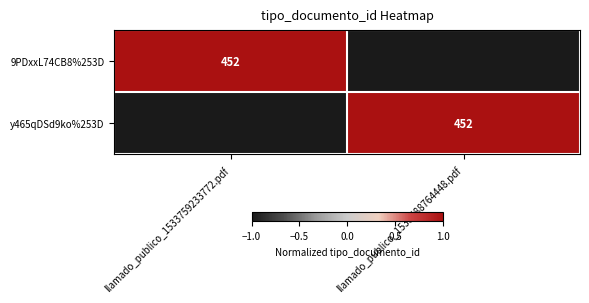

The value of 9PDxxL74CB8%253D at llamado_publico_1533759233772.pdf is 452. True or false?

True